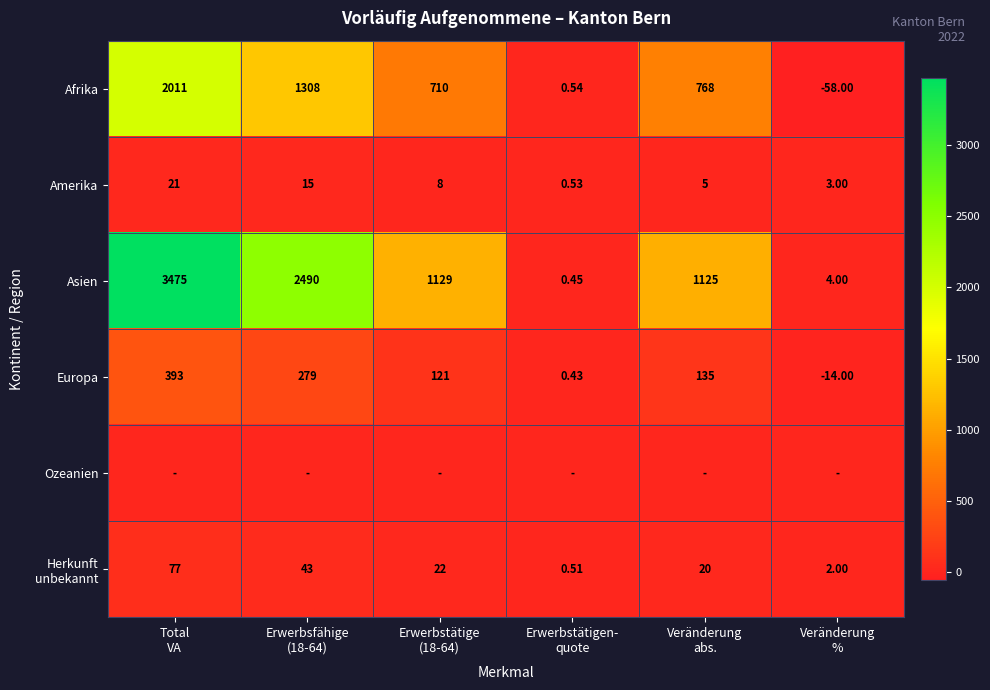

Which series changed the most between Total VA and Erwerbstätigen- quote?

Asien